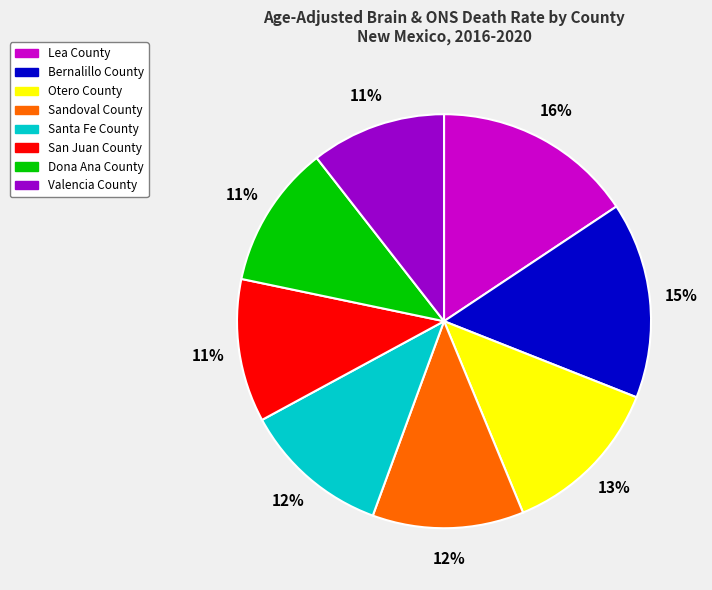

How many slices are in this pie chart?

8